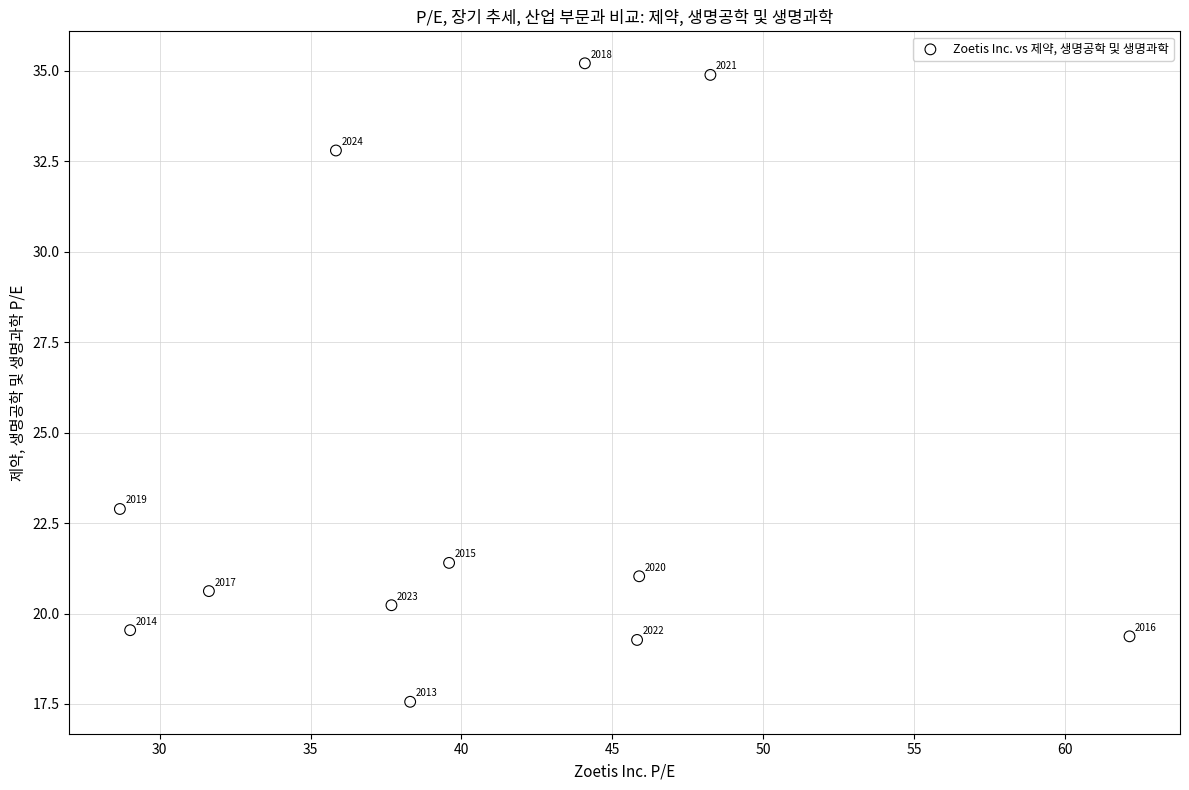

What Y value in the scatter plot is closest to 26?

22.9